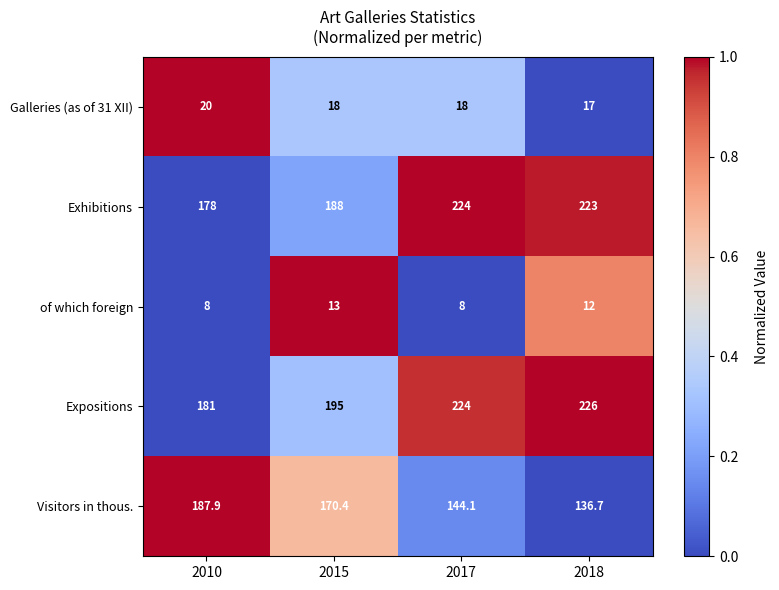

The value of Galleries (as of 31 XII) at 2017 is 10.8. True or false?

False